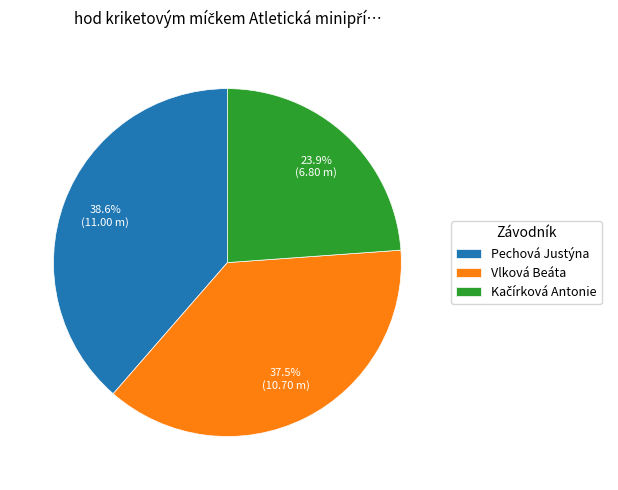

Which category has the biggest portion of the pie?

Pechová Justýna